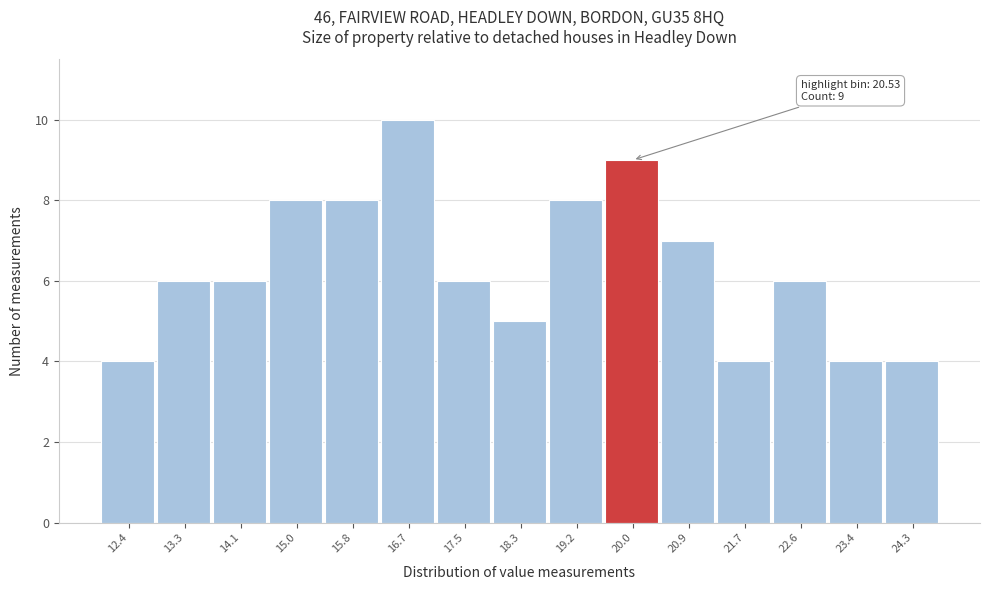

Reading left to right, extract all data points from this chart.

4	6	6	8	8	10	6	5	8	9	7	4	6	4	4